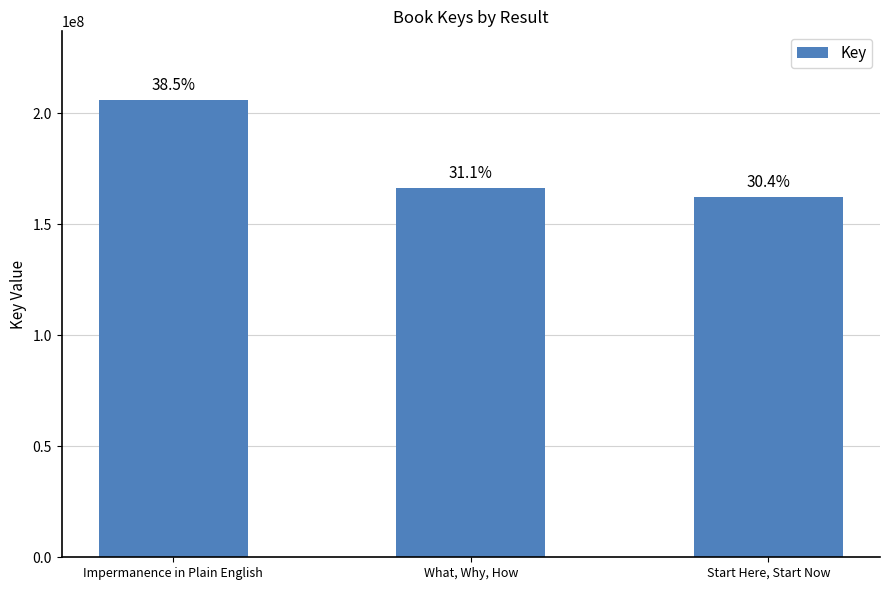

What is the greatest value displayed?

206068178